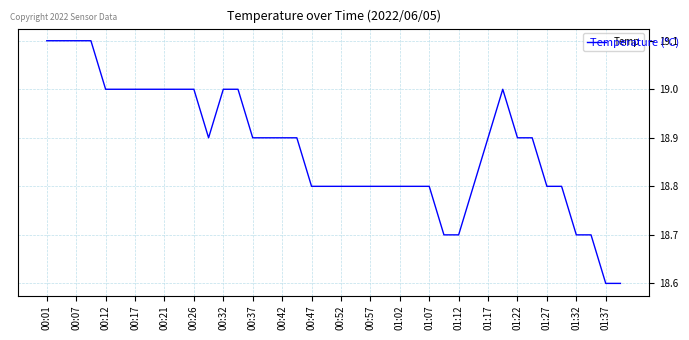

What is the minimum value shown in the chart?

18.6